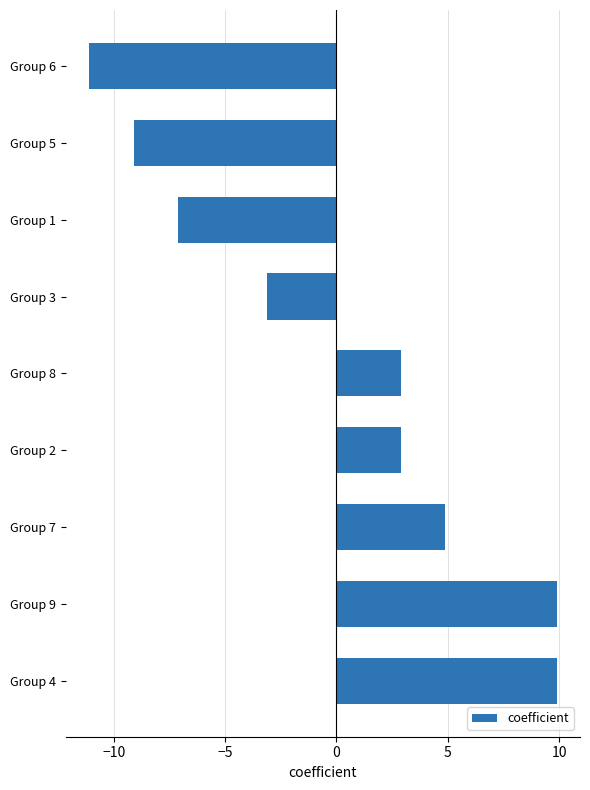

Count the number of data series in this chart.

1